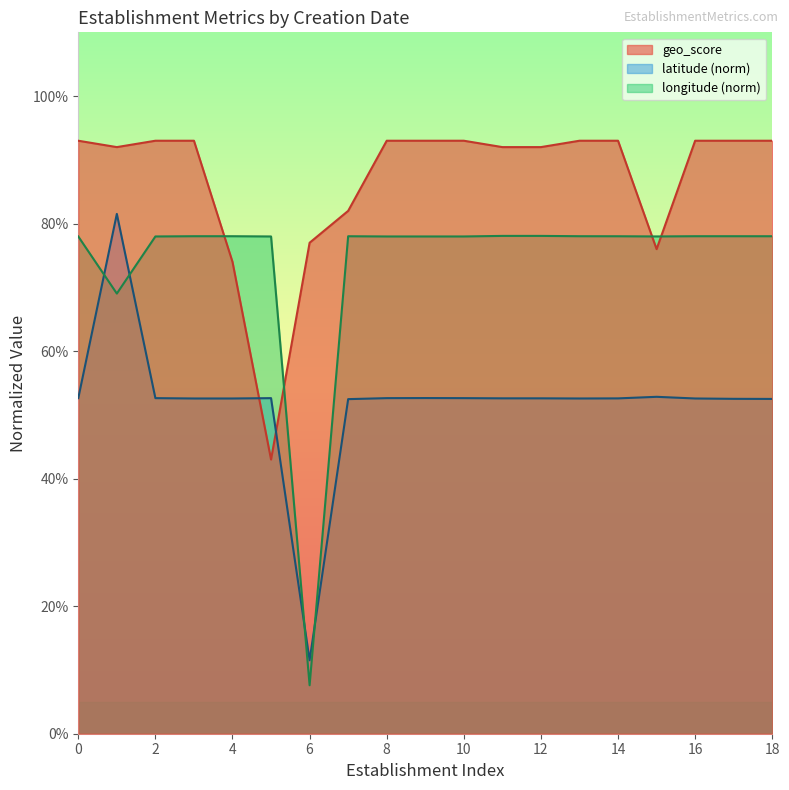

What are all the series names shown in the legend?

geo_score, latitude (norm), longitude (norm)